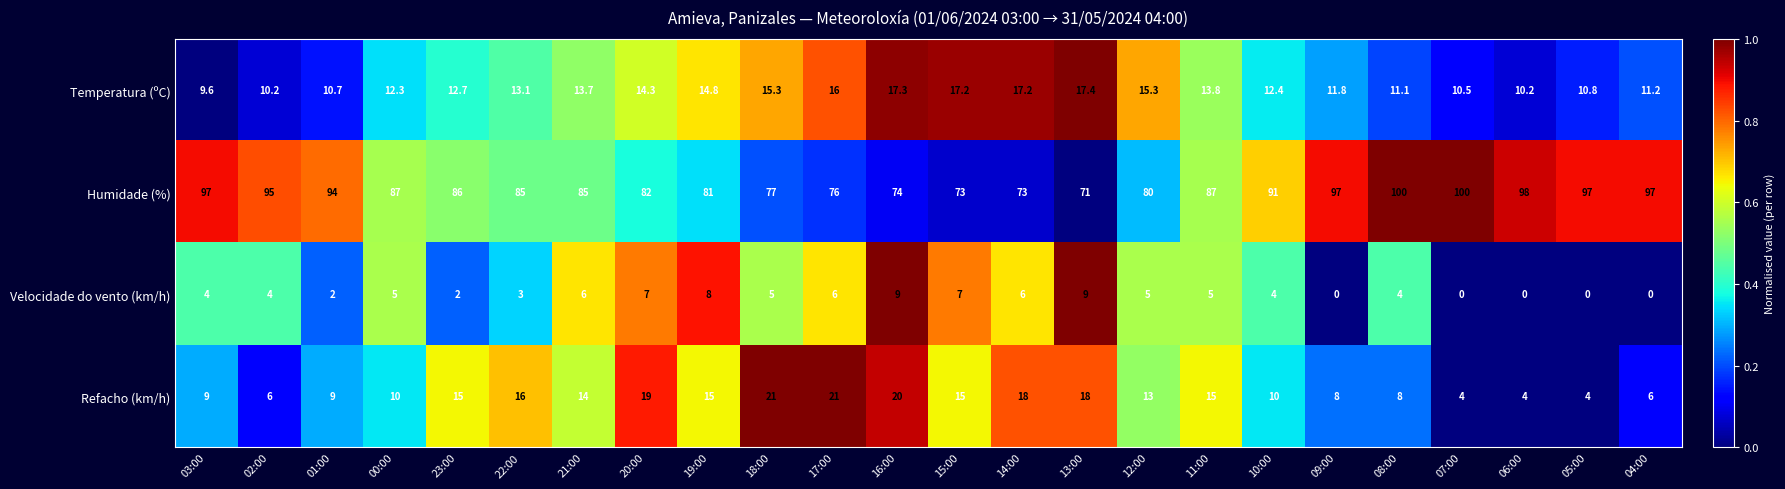

Rank the series by their maximum value, from lowest to highest.

Velocidade do vento (km/h), Temperatura (ºC), Refacho (km/h), Humidade (%)